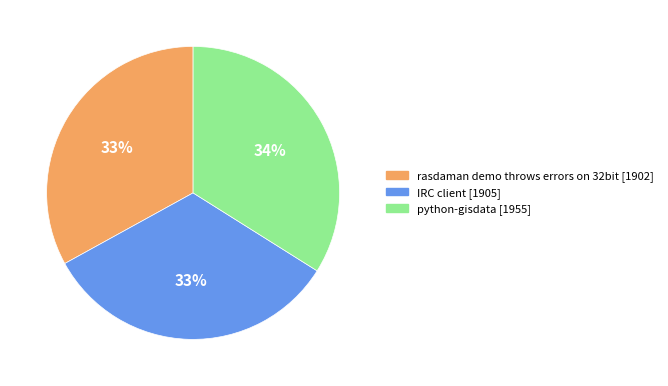

Which slice is the largest?

python-gisdata